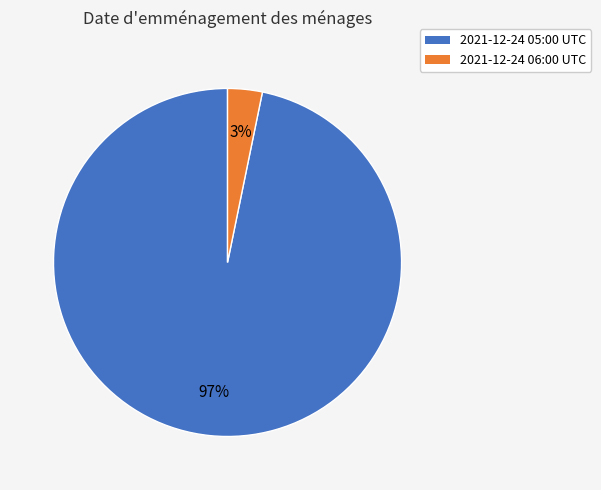

To the nearest percent, what is the average slice percentage?

50%